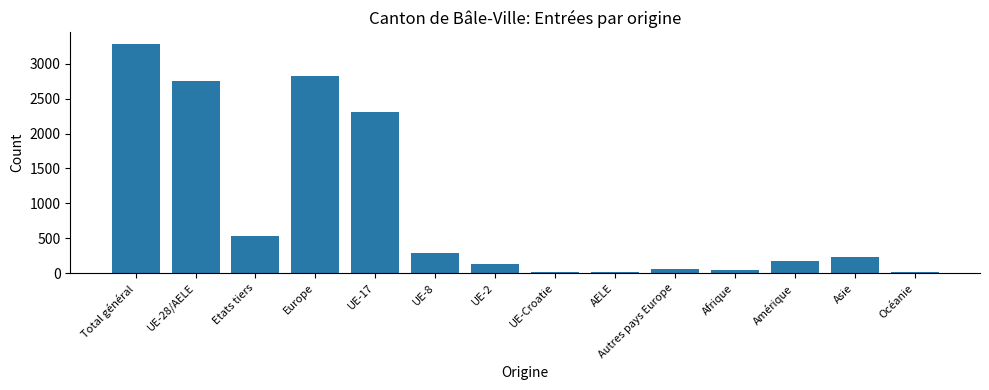

True or false: the data shows 2756 at UE-28/AELE.

True